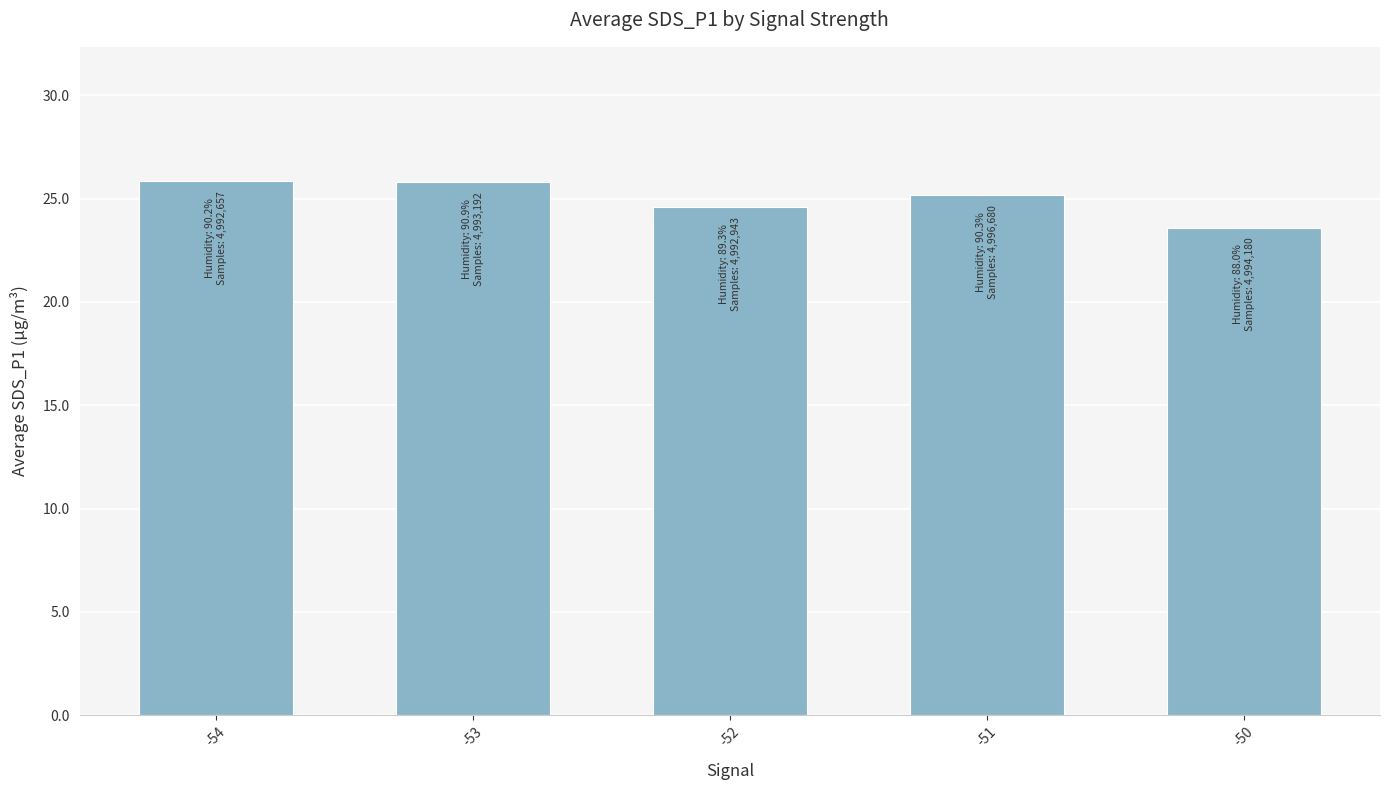

What is the smallest value displayed?

23.6